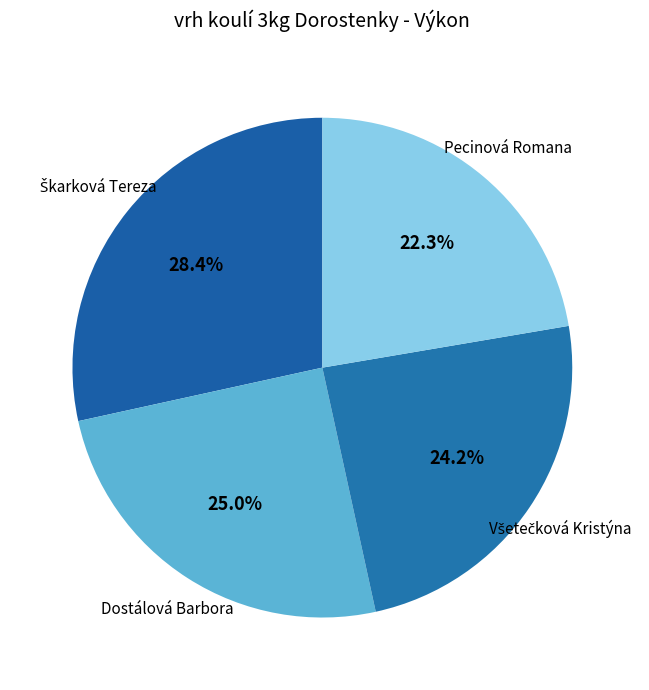

Count the number of slices in the pie.

4